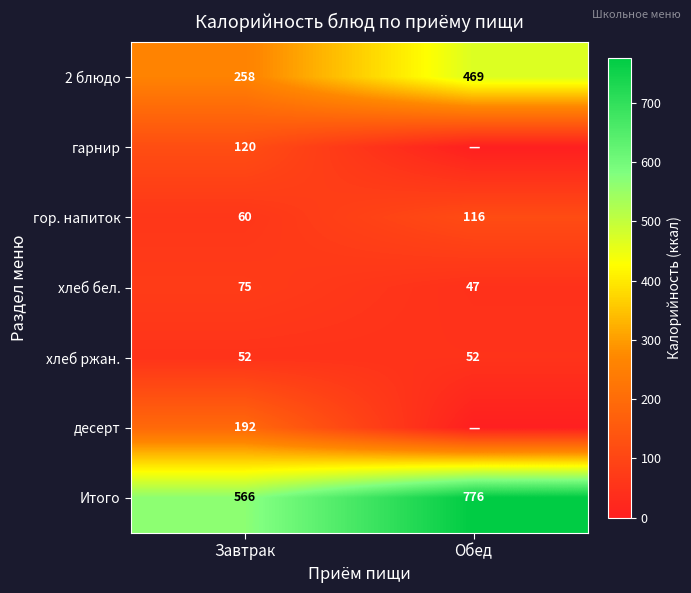

What is the total value across all series at Обед?

1460.6